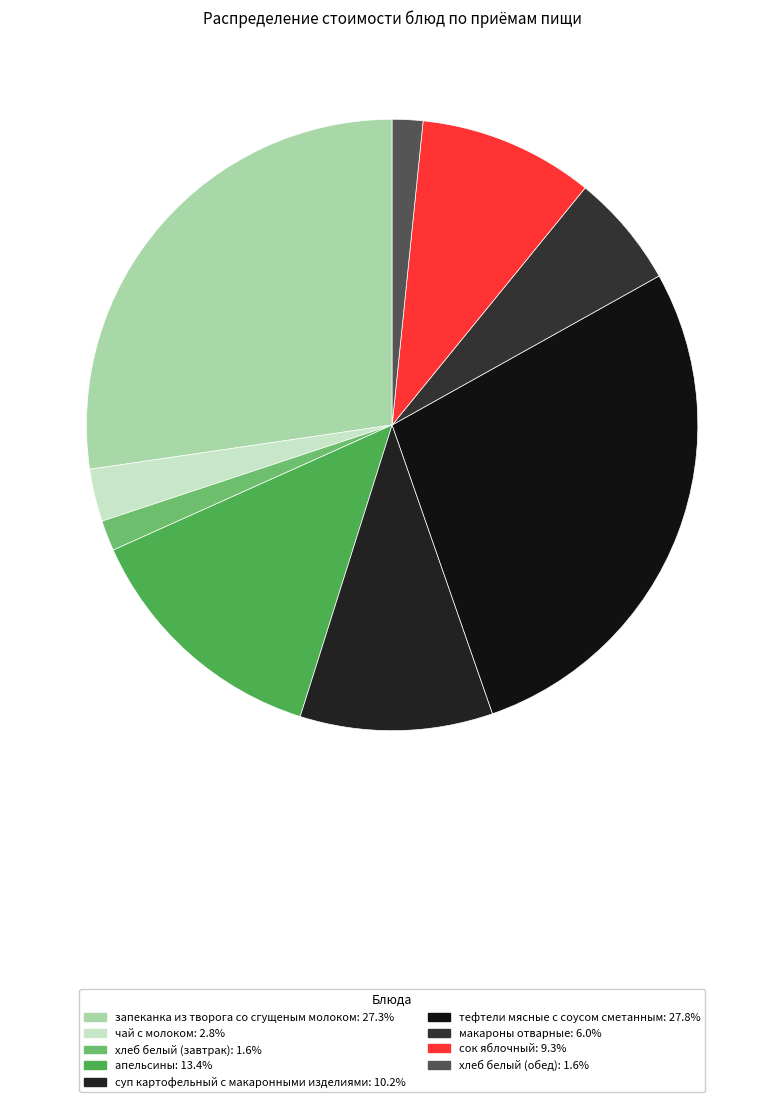

Does суп картофельный с макаронными изделиями represent more than half of the total?

No